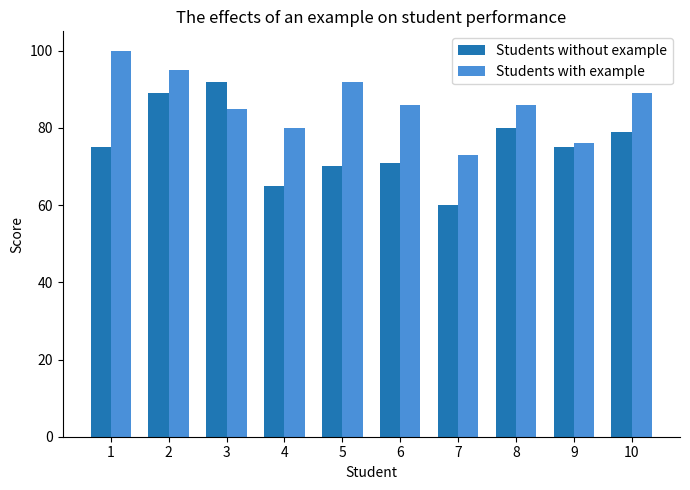

What is the difference between the Students with example values at 8 and 7?

13